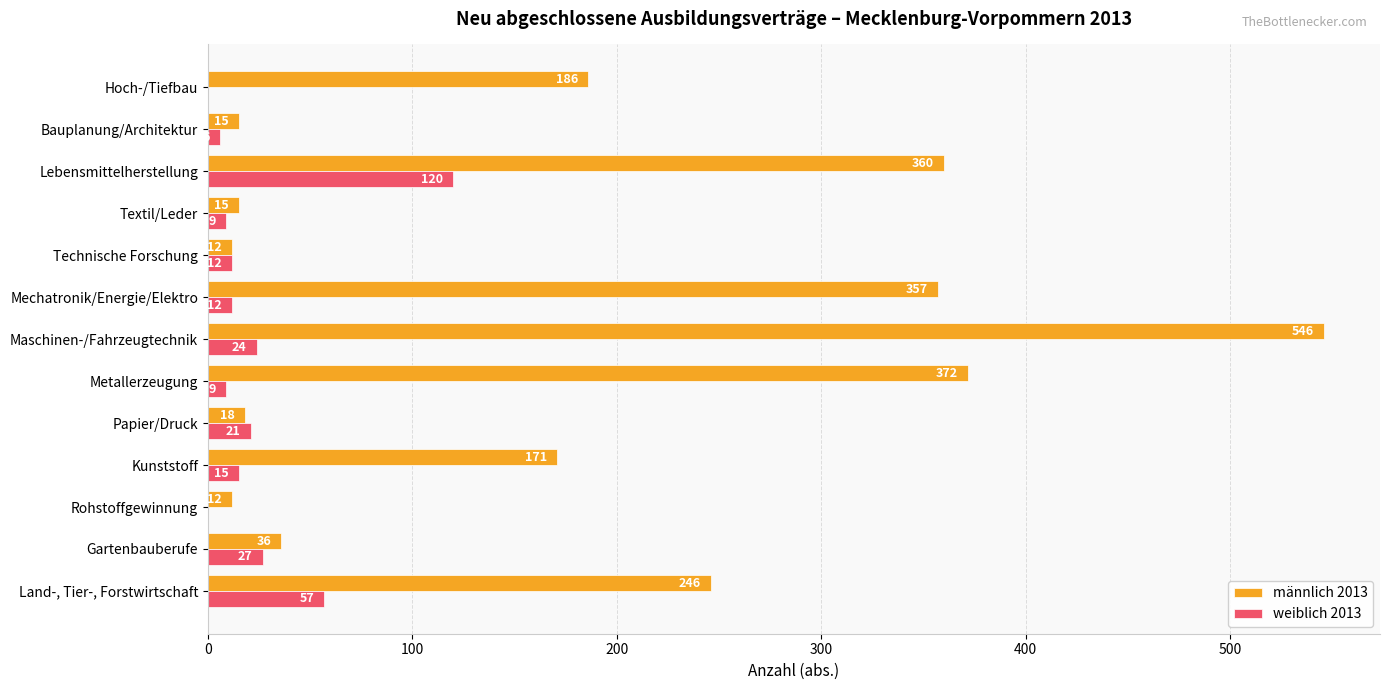

What is the highest value of the weiblich 2013 series?

120